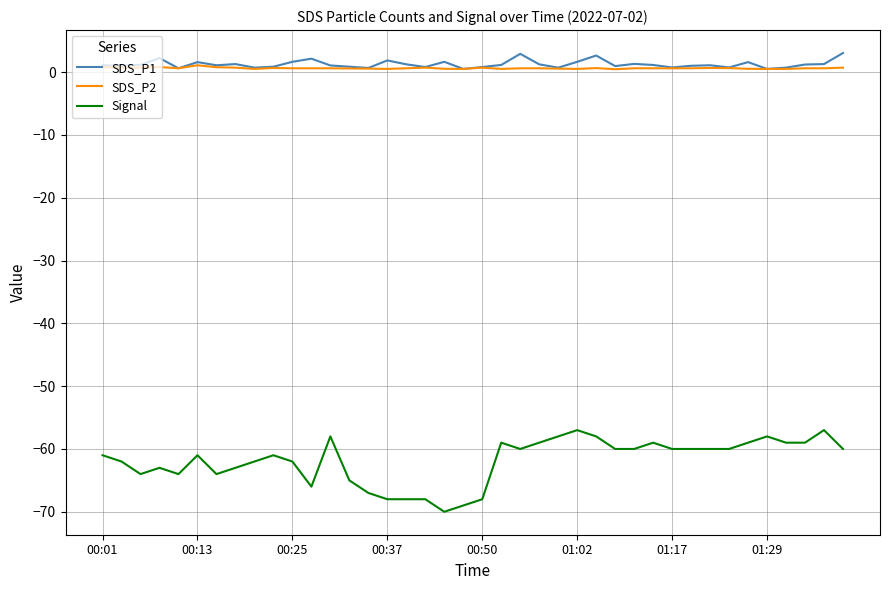

True or false: SDS_P2 and Signal cross at least once.

False